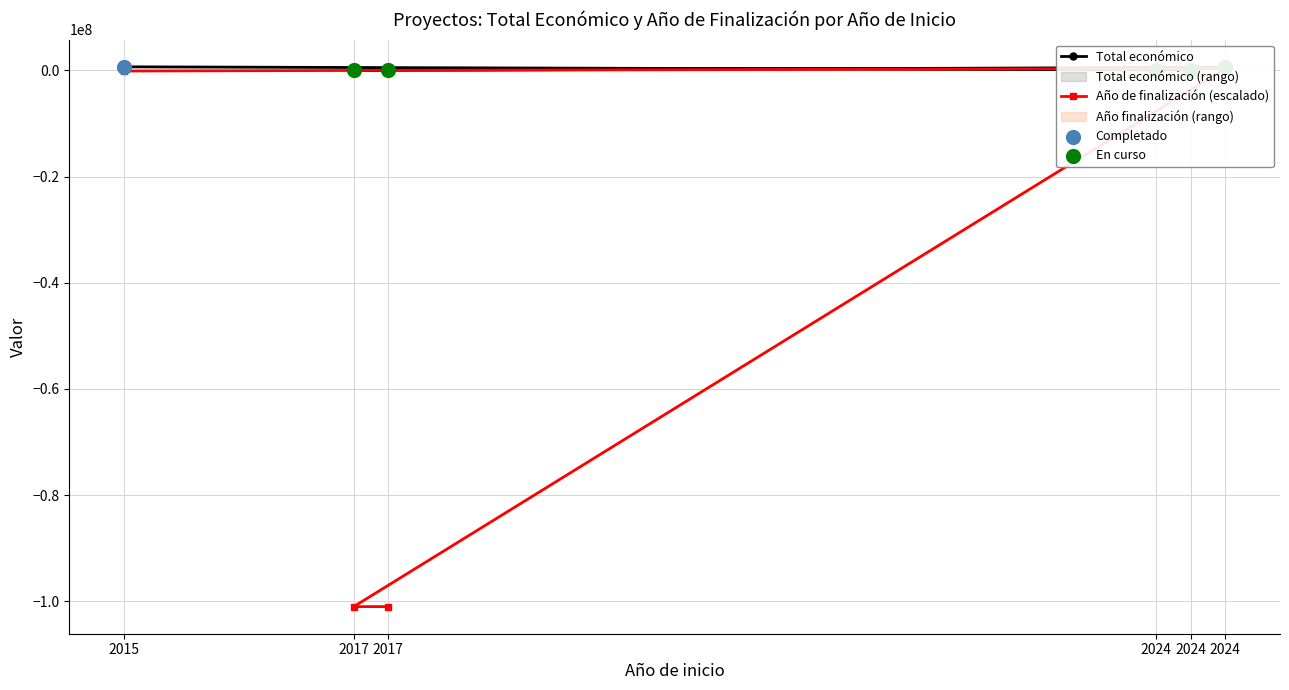

Which series has the largest total across all categories?

Total económico